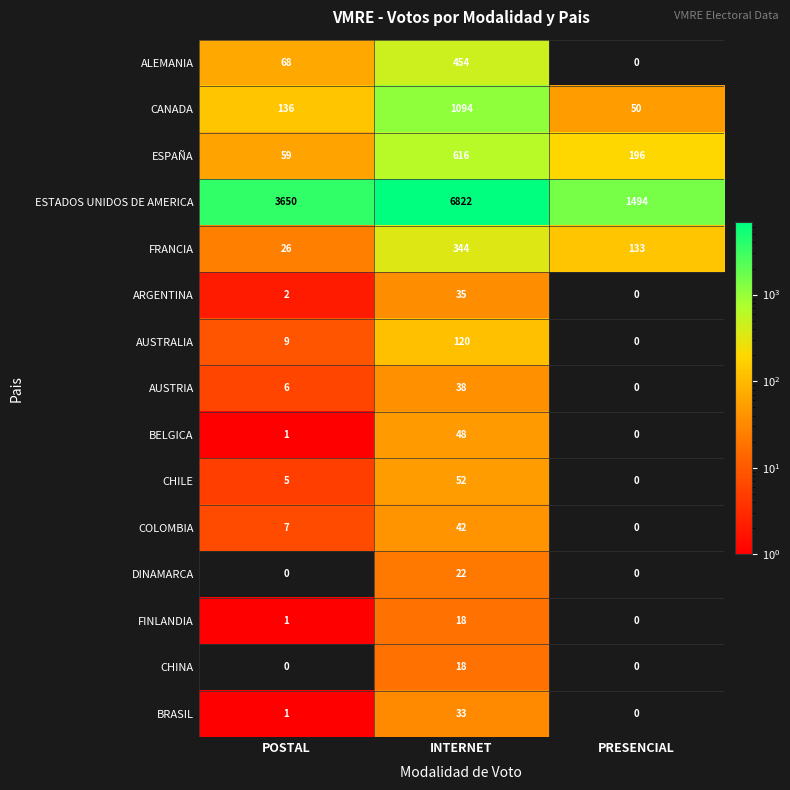

At which label is BRASIL closest to 16?

POSTAL